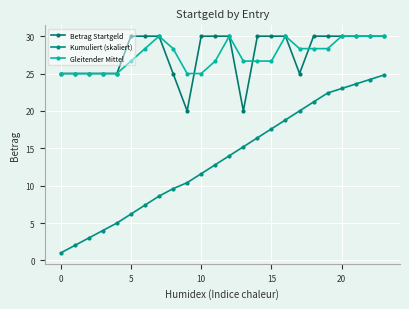

What are all the series names shown in the legend?

Betrag Startgeld, Kumuliert (skaliert), Gleitender Mittel